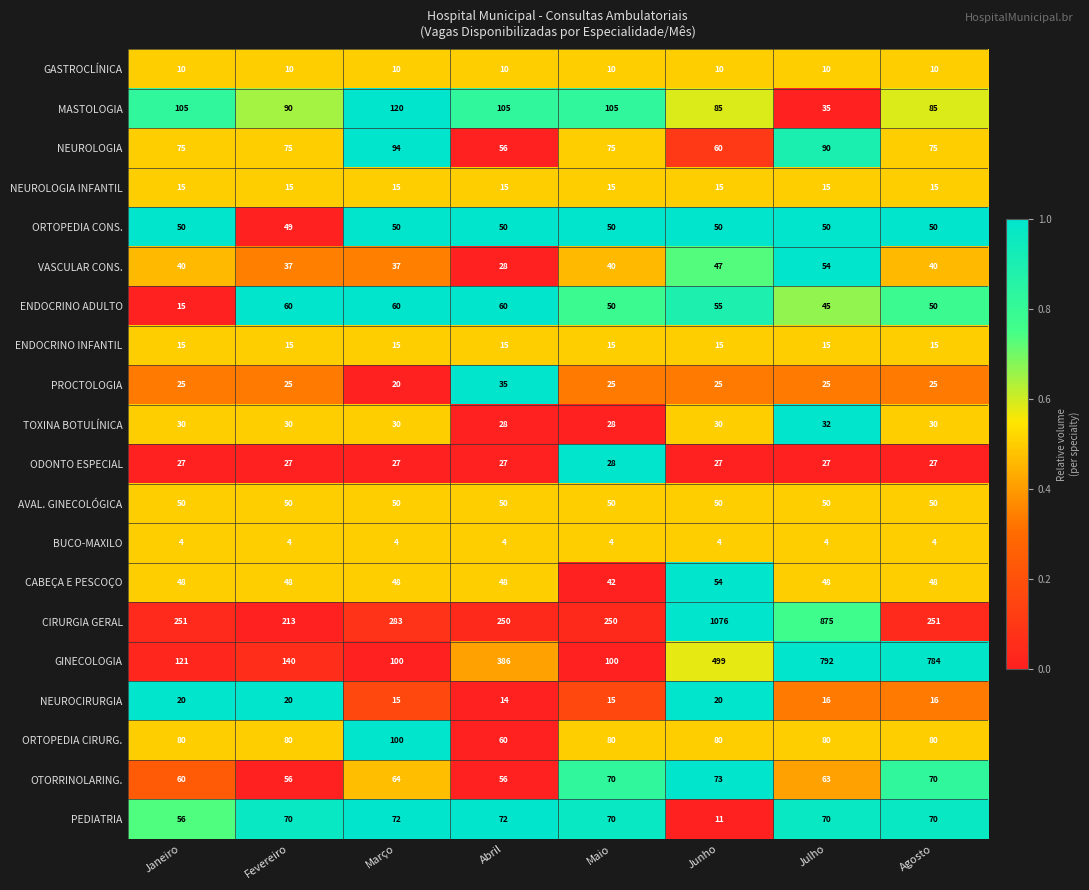

What is the greatest value displayed?

1076